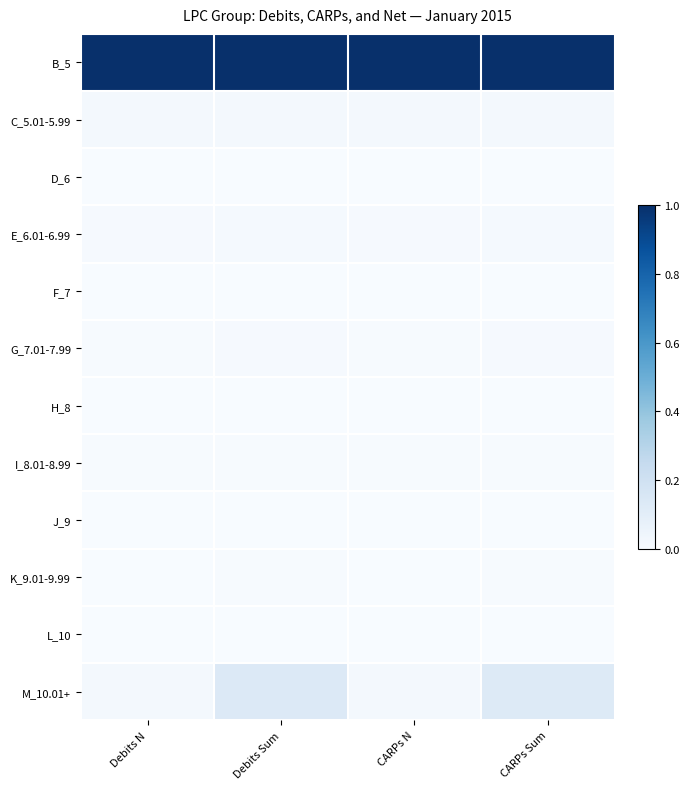

Which category has the highest value across all series?

Debits N